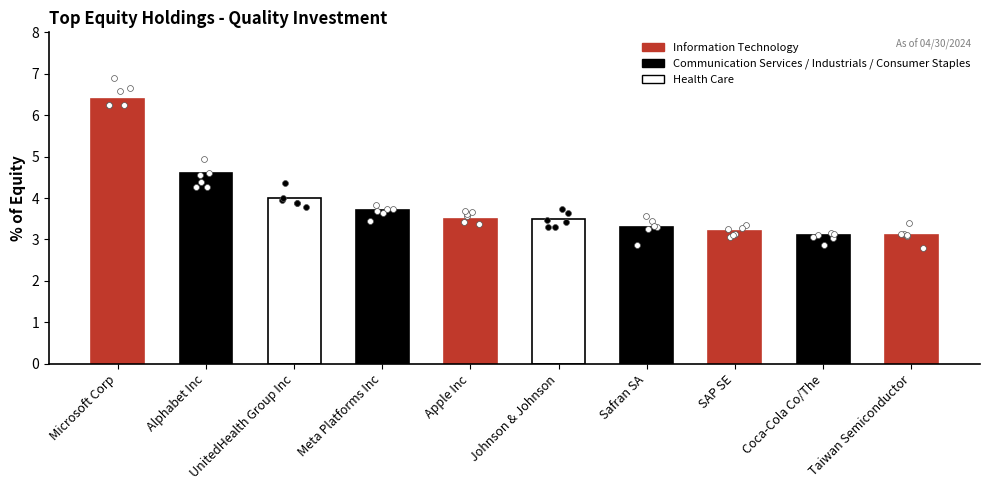

What is the change in value from SAP SE to Taiwan Semiconductor?

-0.1